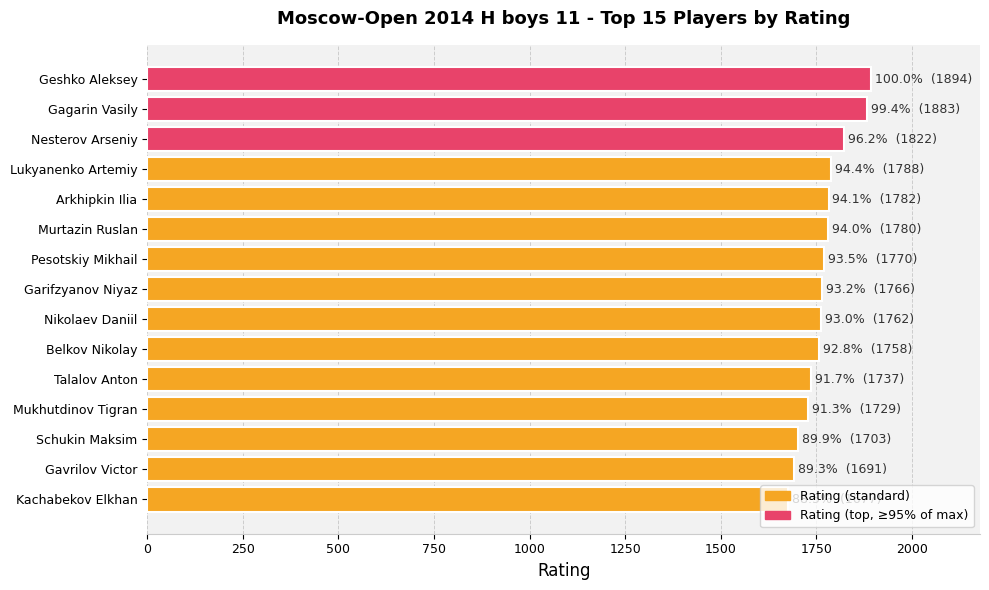

What is the value of the 10th bar from the top?

1758